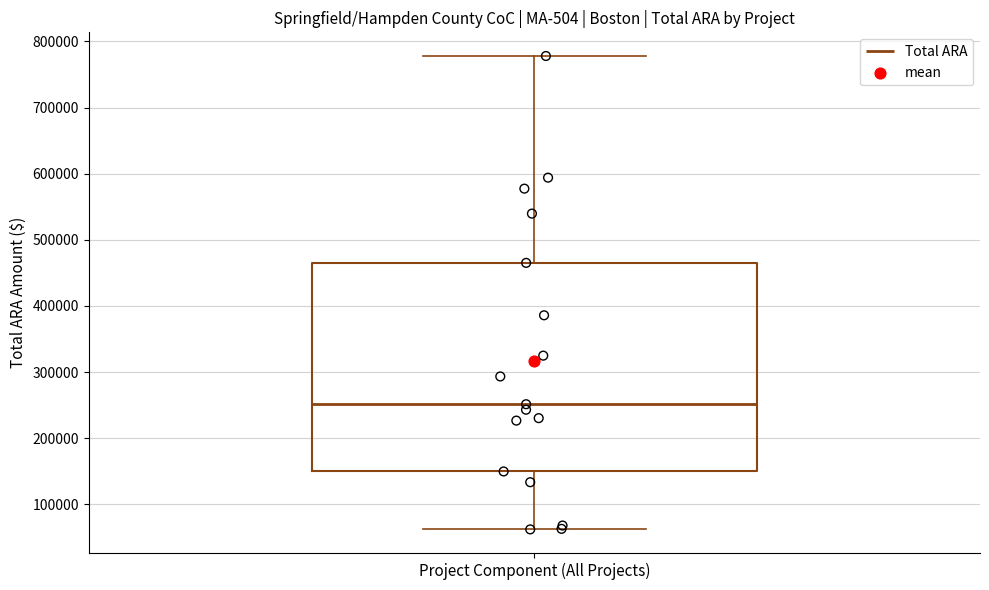

Transcribe this box plot: give where the median line is, the range the box spans, and where the two whiskers end, as read against the y-axis. The values are not printed on the chart, so give them approximately, as read against the axis.

median 250000, box 150000 to 470000, whiskers 60000 to 780000